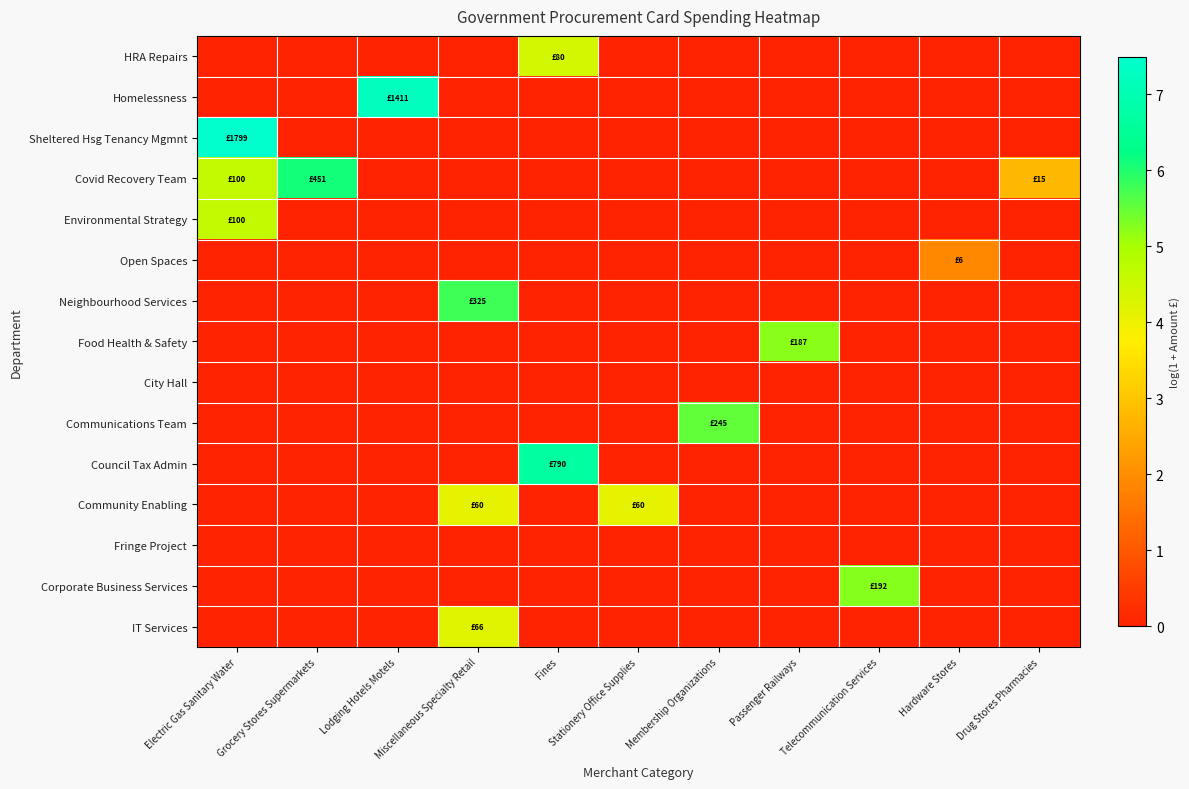

What is the difference between the highest and lowest values at Membership Organizations?

5.5